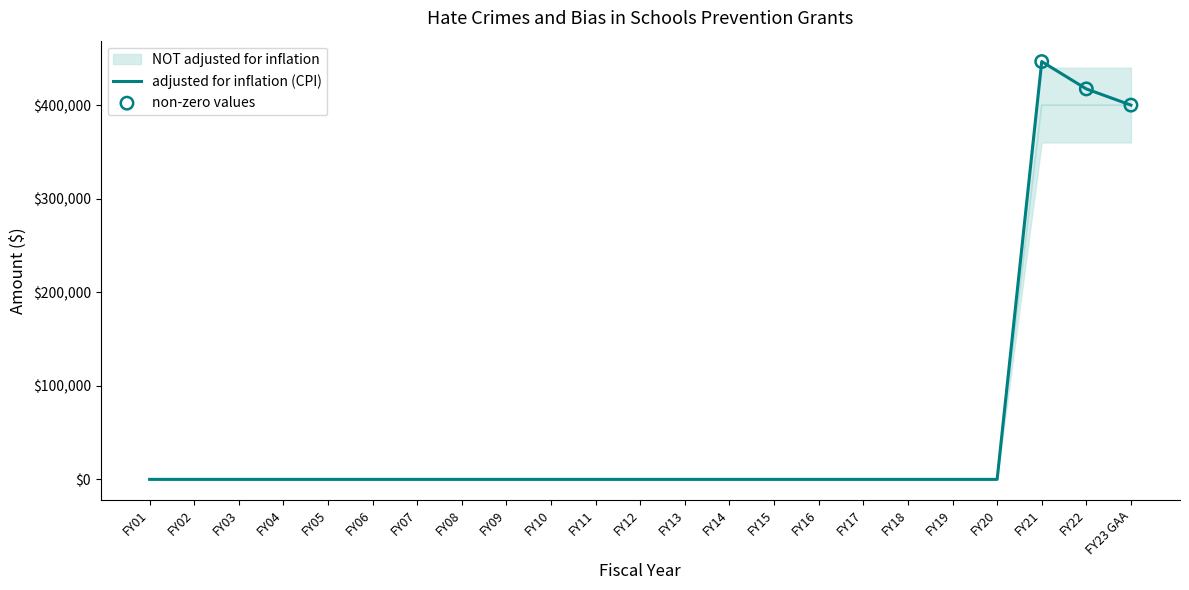

Which series contains the lowest Y value?

adjusted for inflation (CPI)